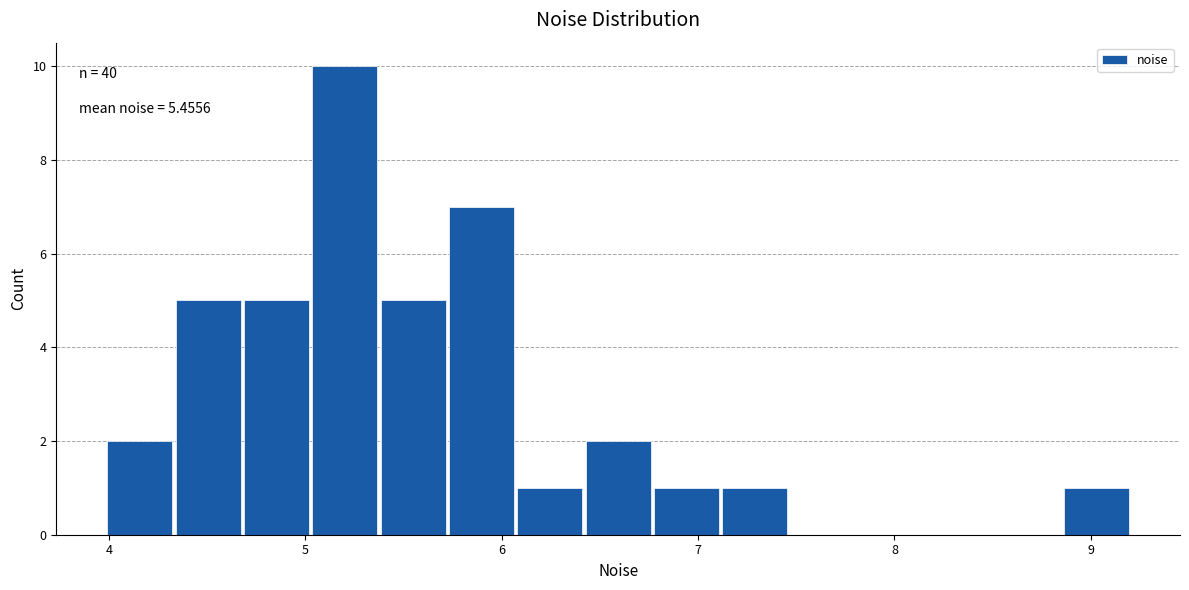

Read against the x-axis, roughly where is the centre of the tallest bar?

5.2